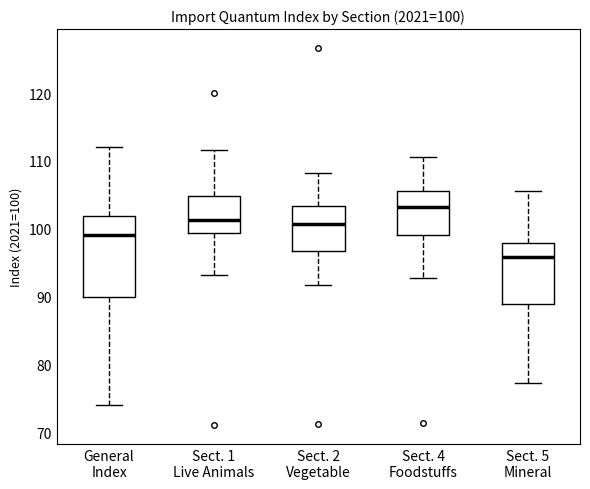

Comparing the boxes themselves (not the whiskers), which one is the tallest?

General Index